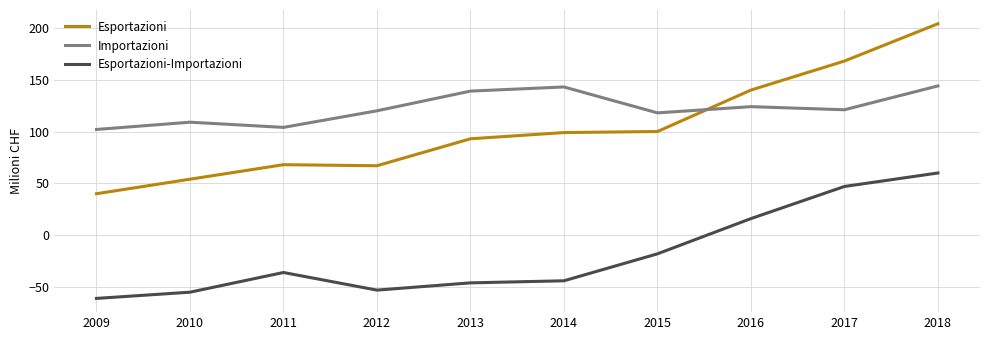

Rank the series at 2018 from lowest to highest value.

Esportazioni-Importazioni, Importazioni, Esportazioni